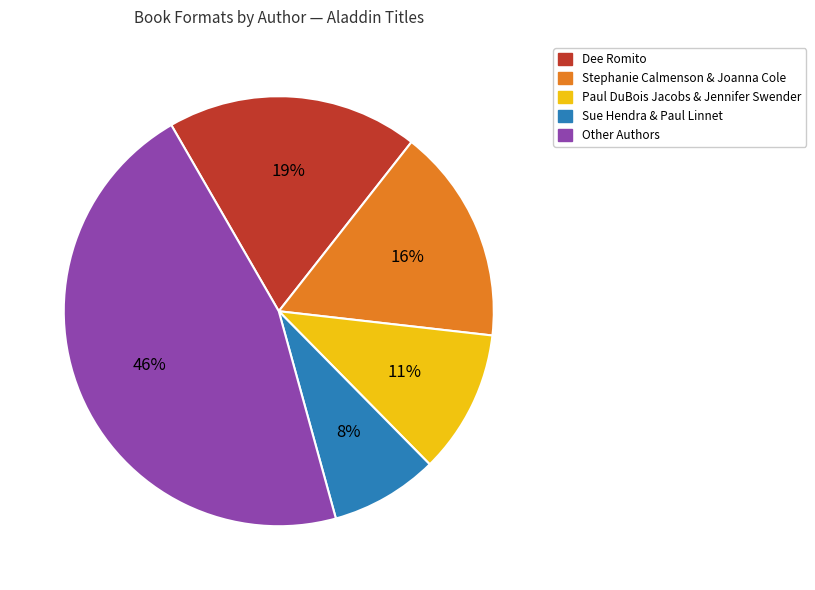

Is there any slice that represents more than half of the pie?

No